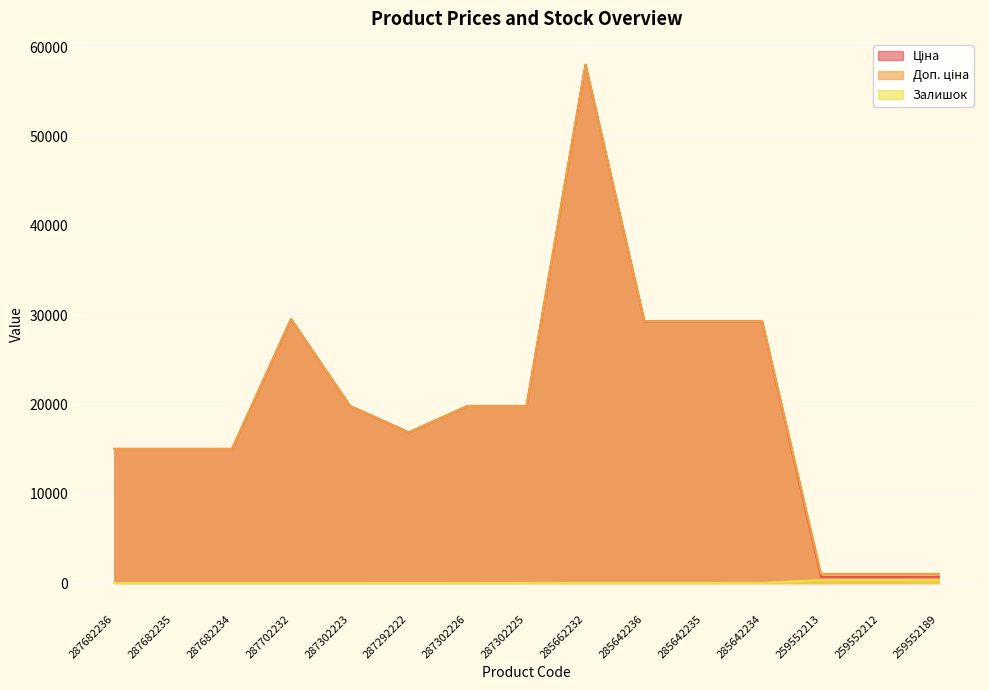

Does the chart display data point markers on the line(s)?

No